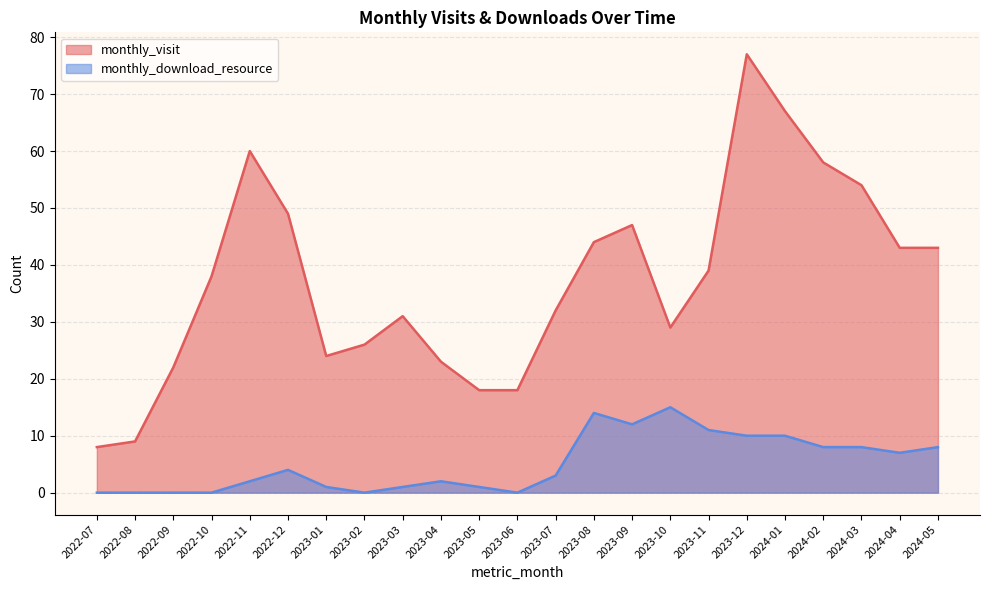

In monthly_download_resource, how many points are higher than both neighbors (excluding endpoints)?

4